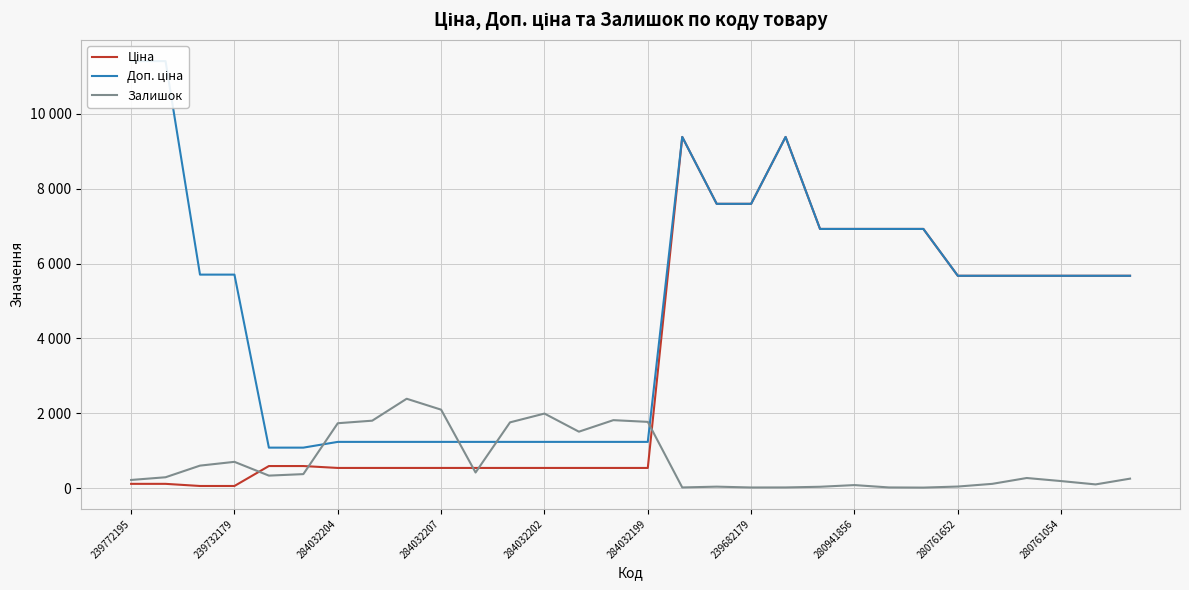

What is the greatest value displayed?

11410.0